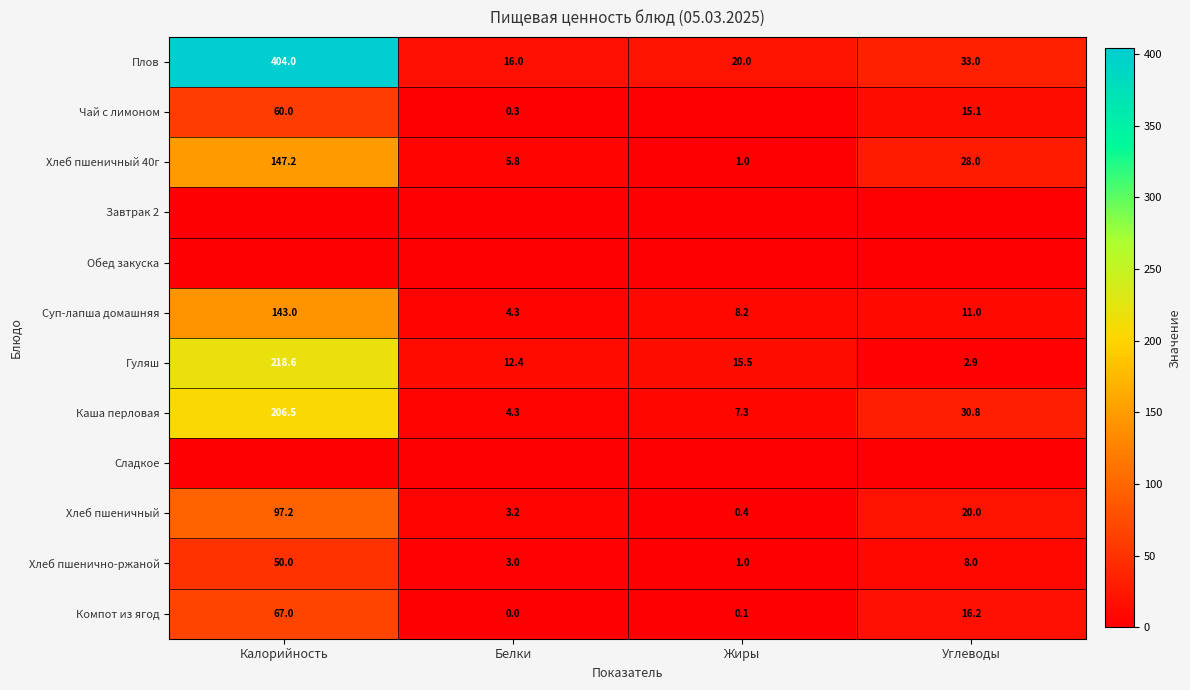

At which category is the sum across all series the highest?

Калорийность